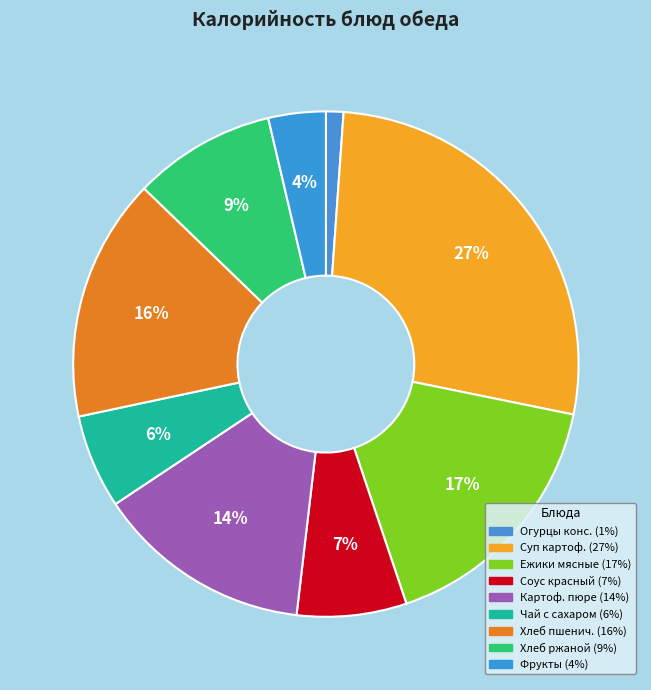

How many segments does this pie chart have?

9